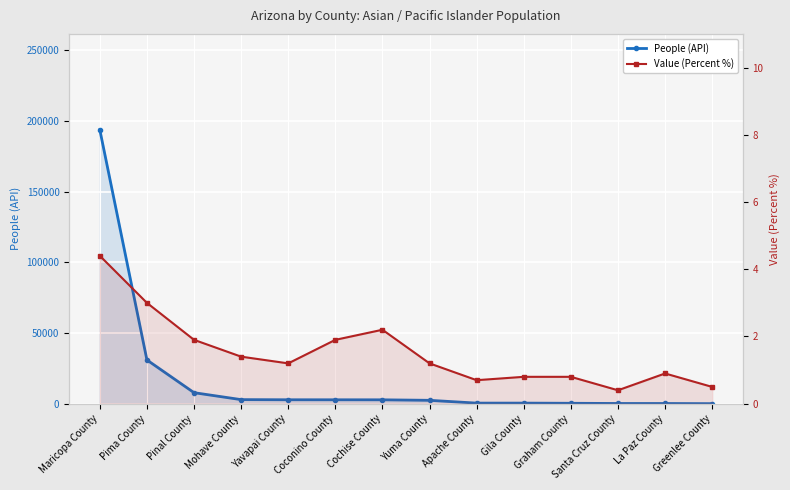

What are all the series names shown in the legend?

People (API), Value (Percent %)